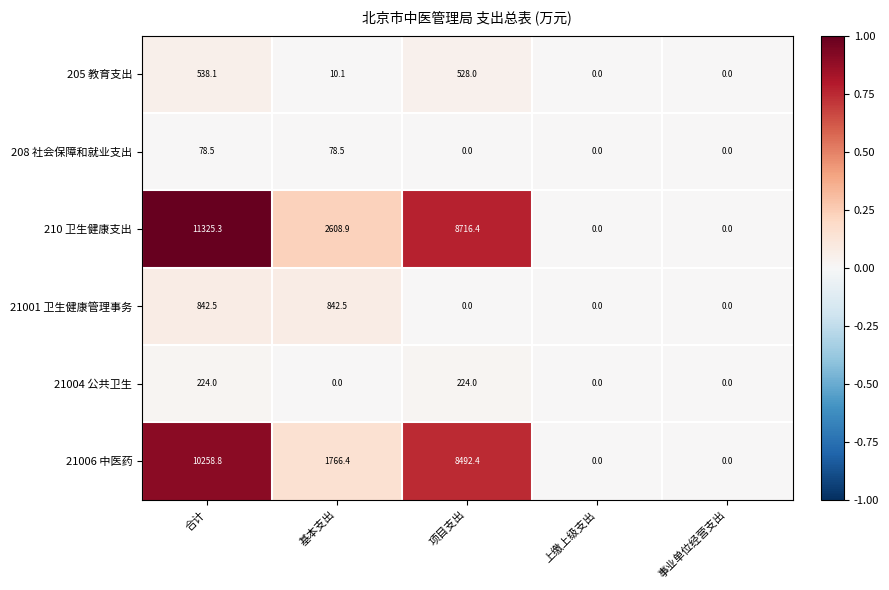

At which category is the sum across all series the highest?

合计